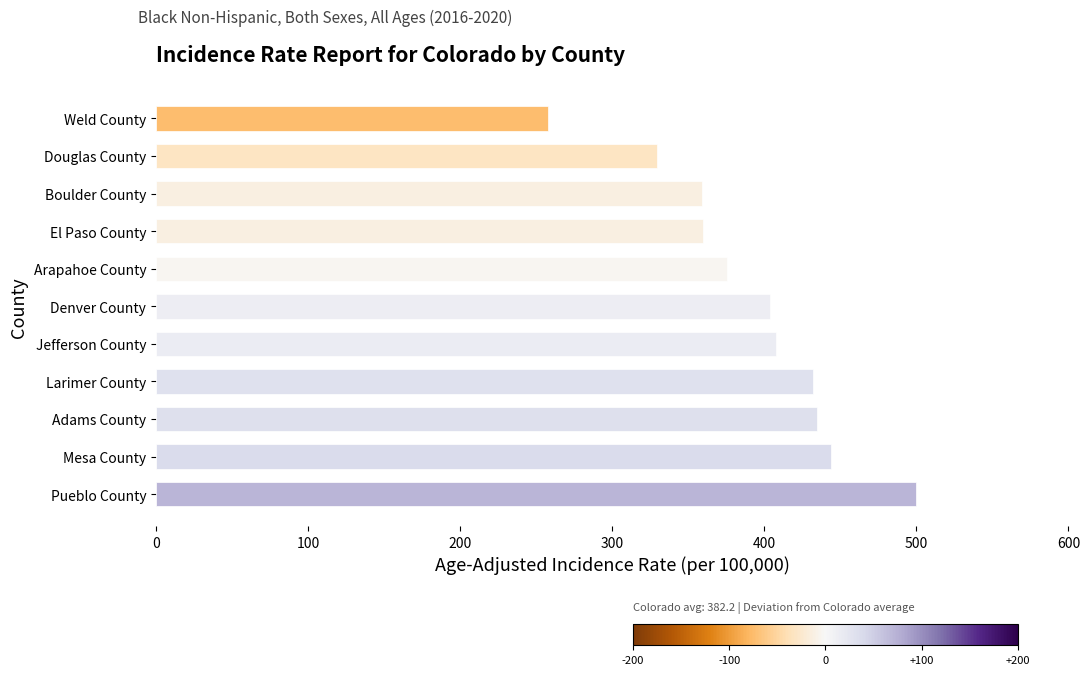

The chart shows a value of 499.7 at Pueblo County. True or false?

True